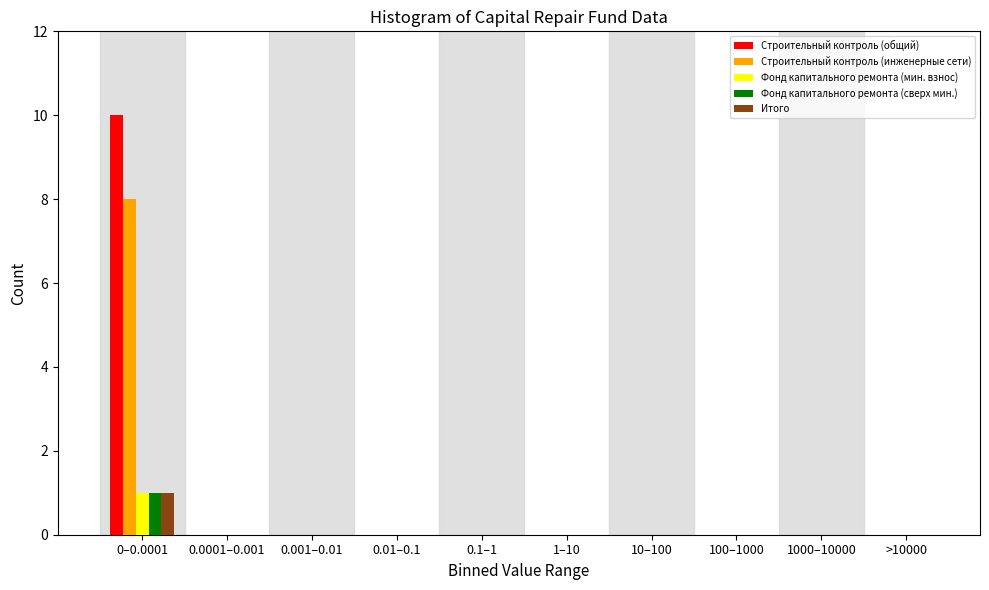

True or false: Строительный контроль (общий) has a value of -5 at 1–10.

False